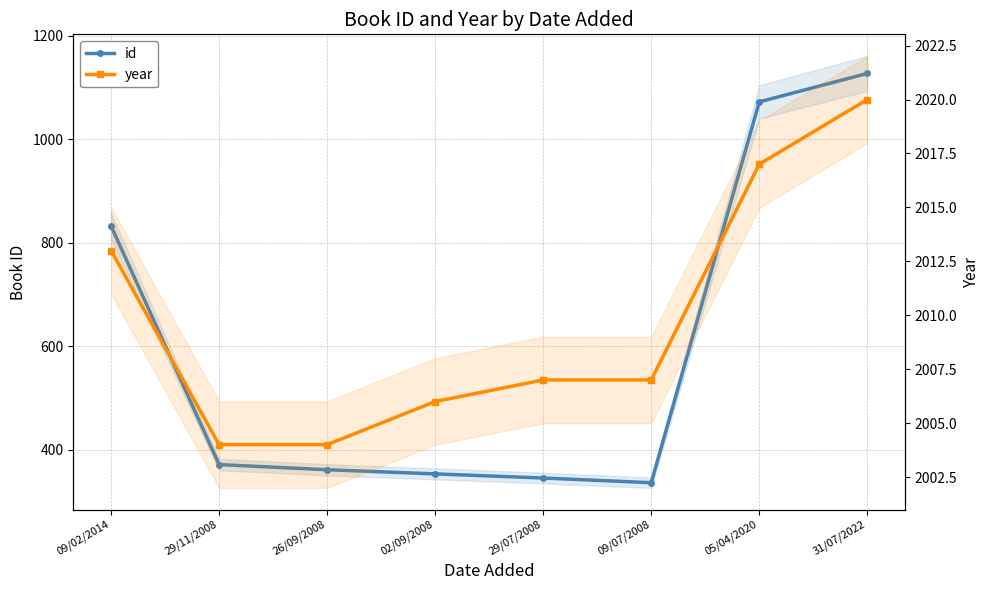

What position from the left is 09/02/2014?

1